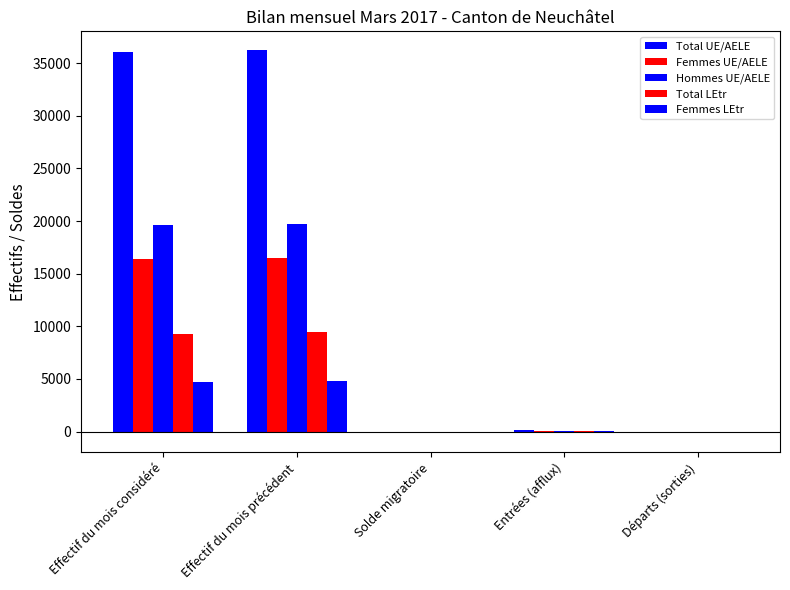

What is the greatest value displayed?

36192